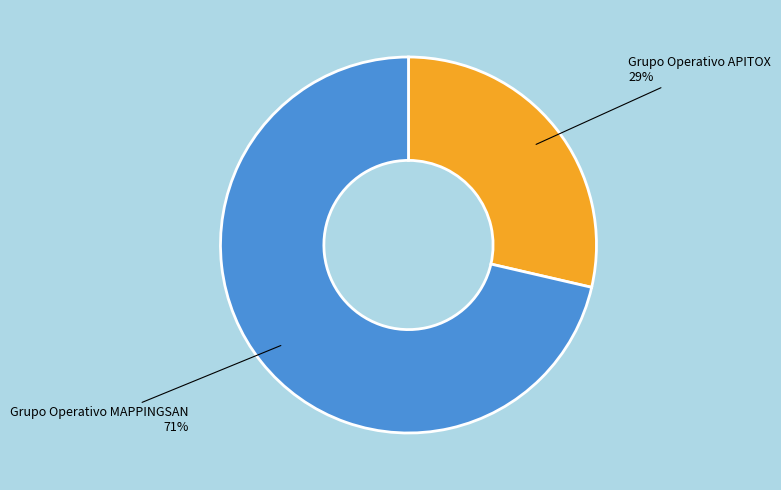

How many segments does this pie chart have?

2